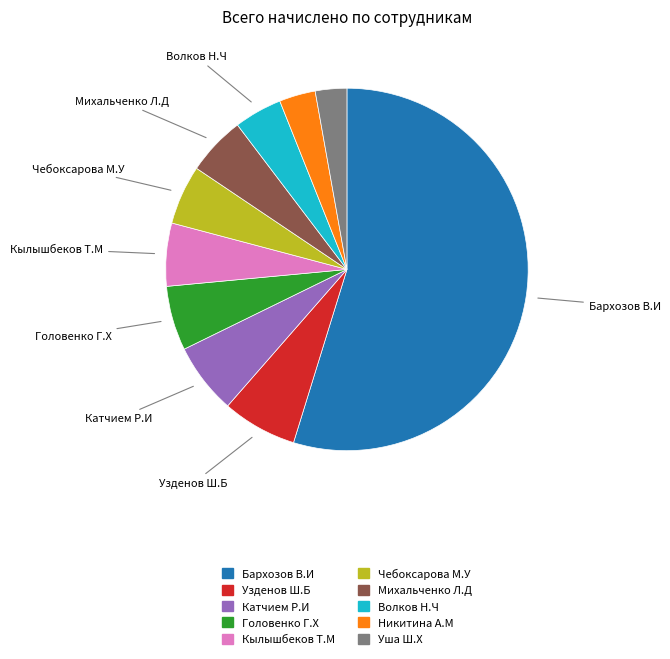

Is there a majority slice in this chart?

Yes